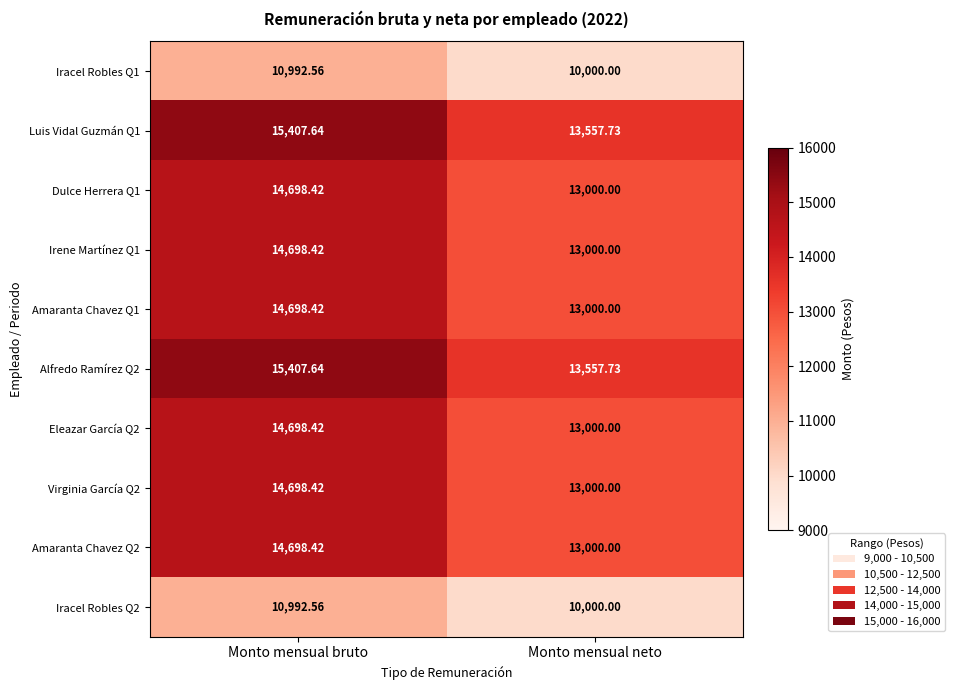

What is the total value across all series at Monto mensual bruto?

140990.9